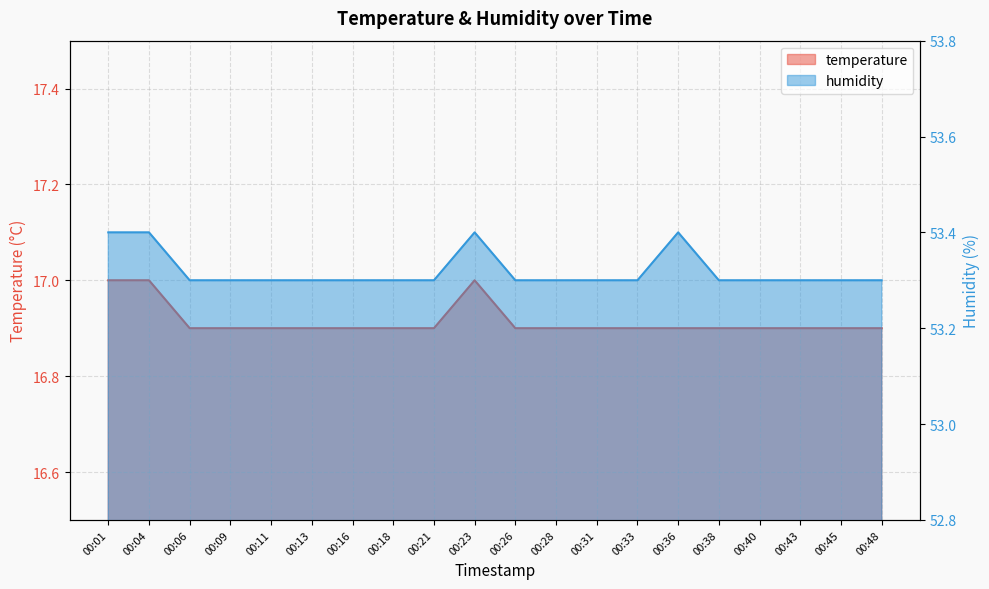

Between 00:01 and 00:23, which is larger?

00:01